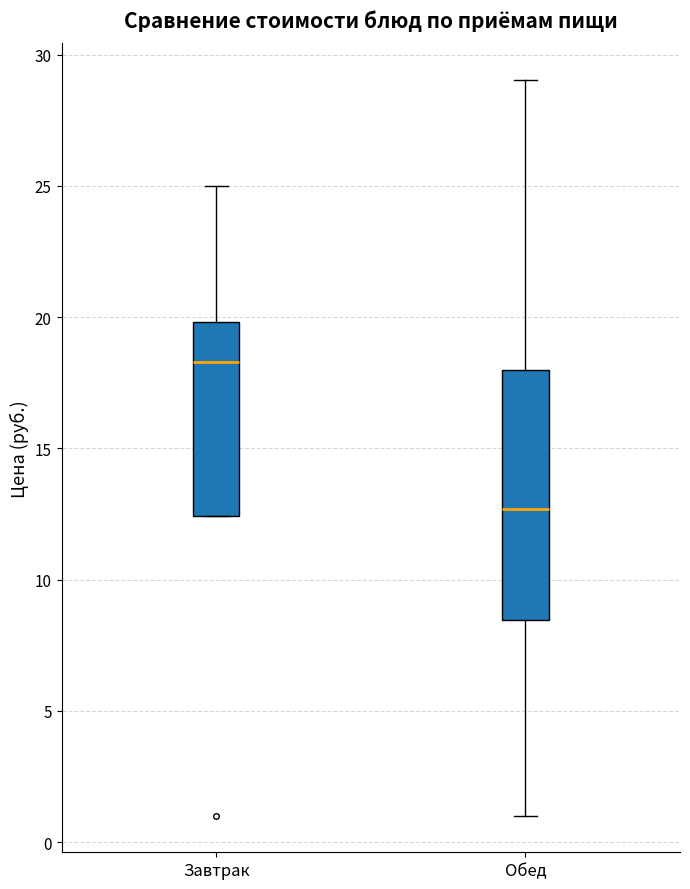

Which box is the tallest, from its lower edge to its upper edge?

Обед